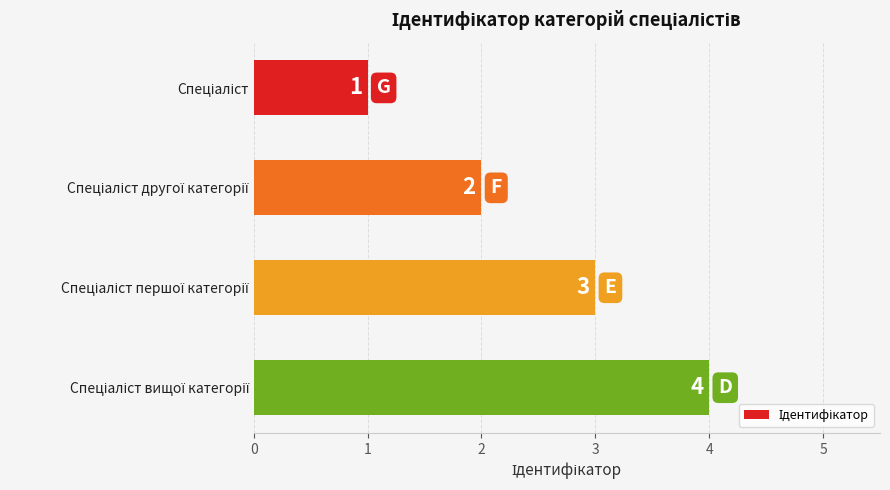

What is the value of the 2nd bar from the top?

2